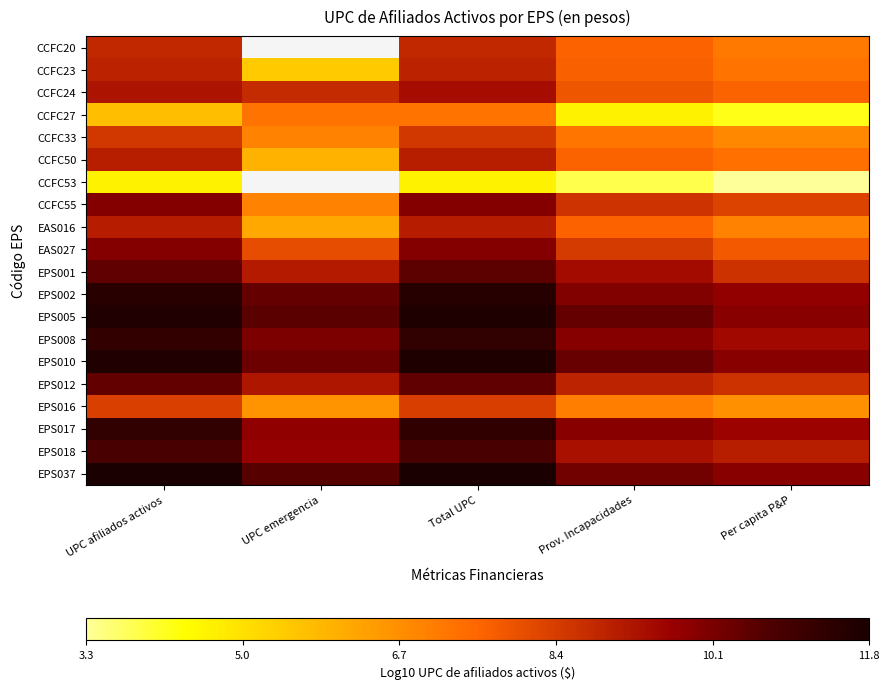

List the labels in order of EPS001 value, smallest first.

Per capita P&P, UPC emergencia, Prov. Incapacidades, UPC afiliados activos, Total UPC